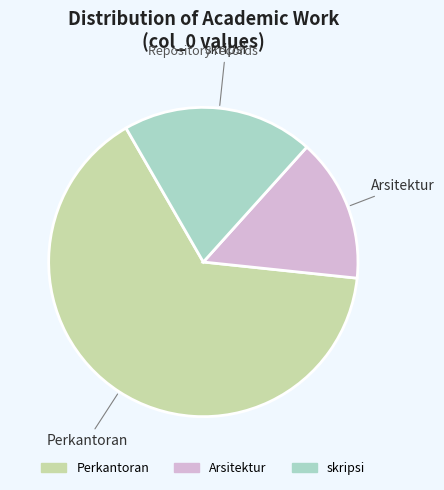

Do skripsi and Perkantoran together represent more than half of the pie?

Yes